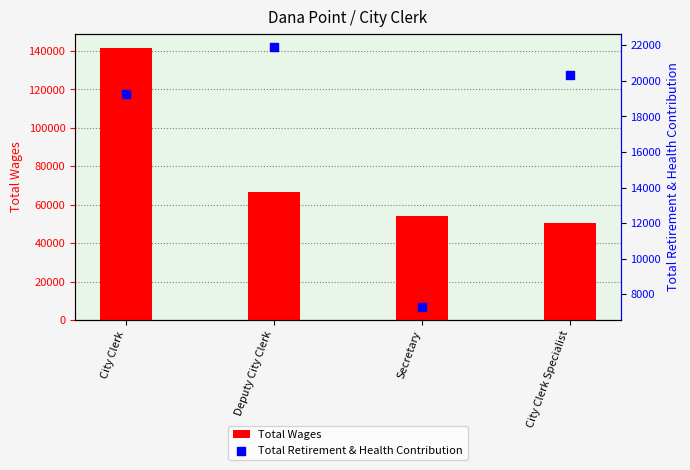

Is the value of Total Wages at Secretary greater than the value of Total Retirement & Health Contribution at Deputy City Clerk?

Yes